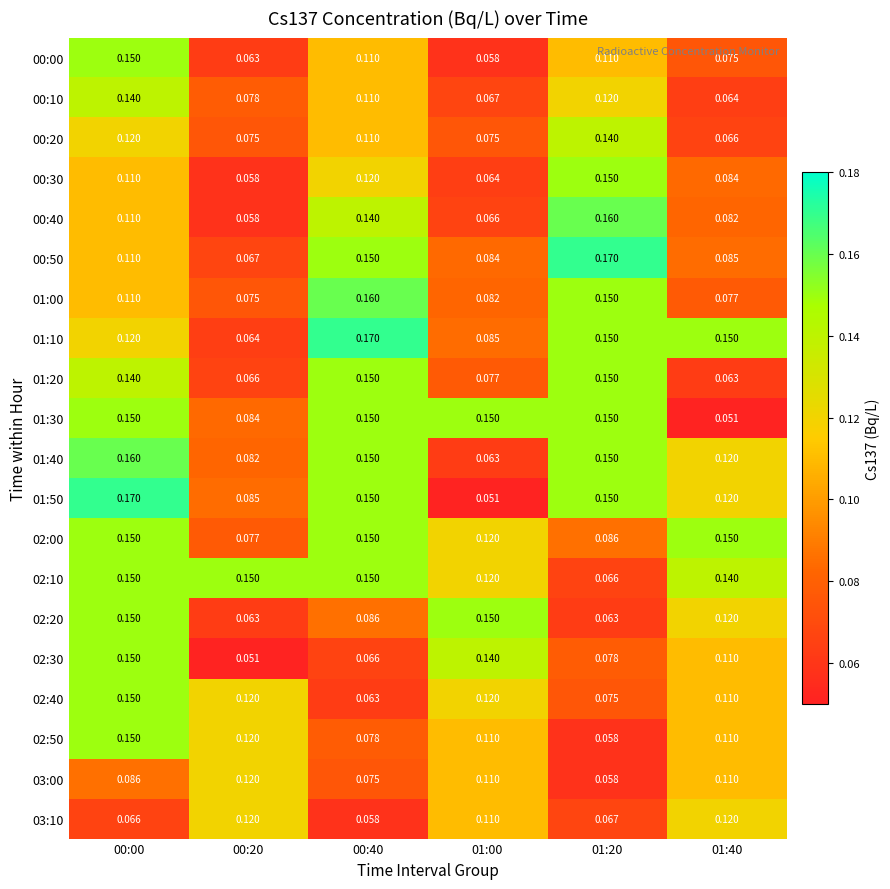

Is the value of 00:10 at 01:40 greater than the value of 01:30 at 01:40?

Yes